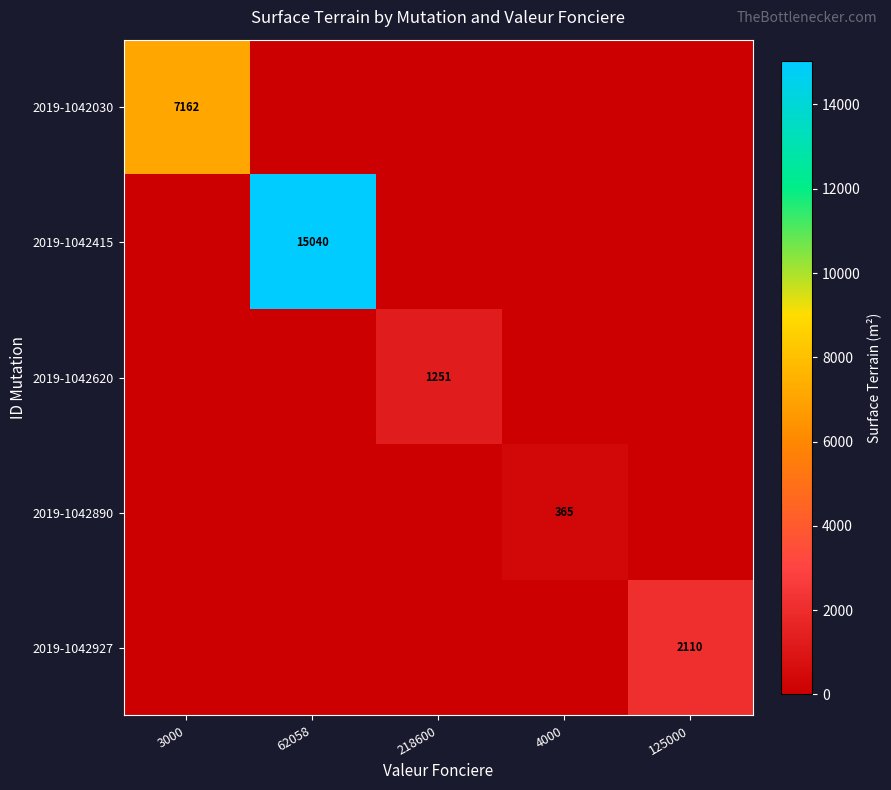

Is it true that 2019-1042030 equals 7162 at 3000?

True